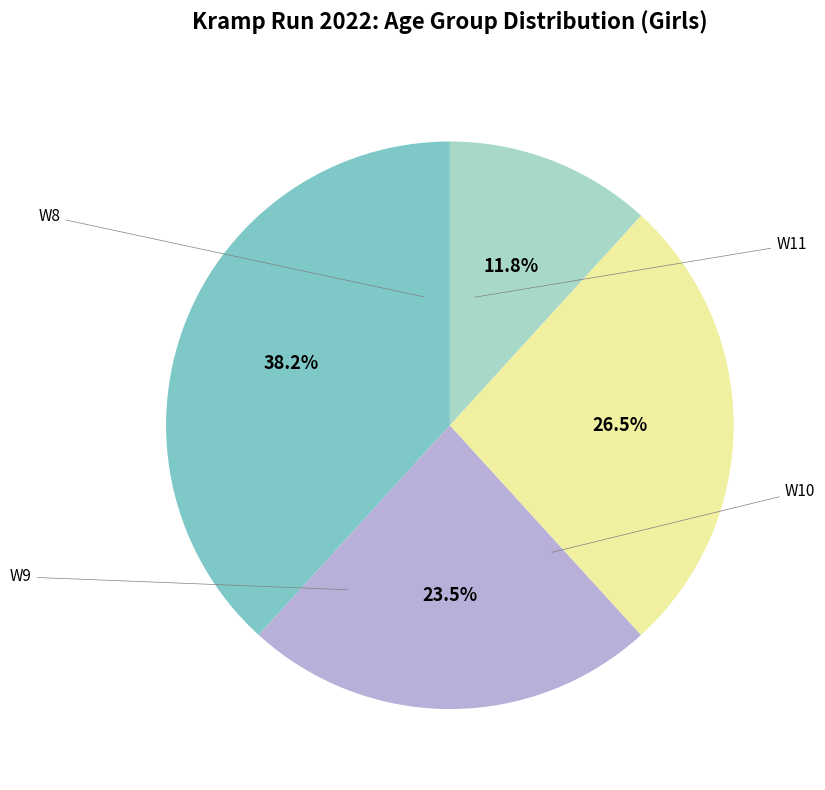

Does any single category account for the majority?

No